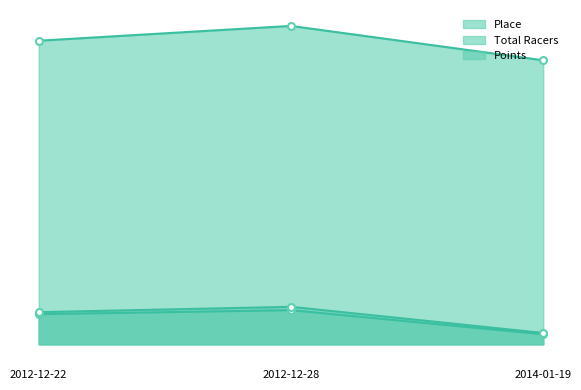

What is the average value of the Points_line series?

450.7